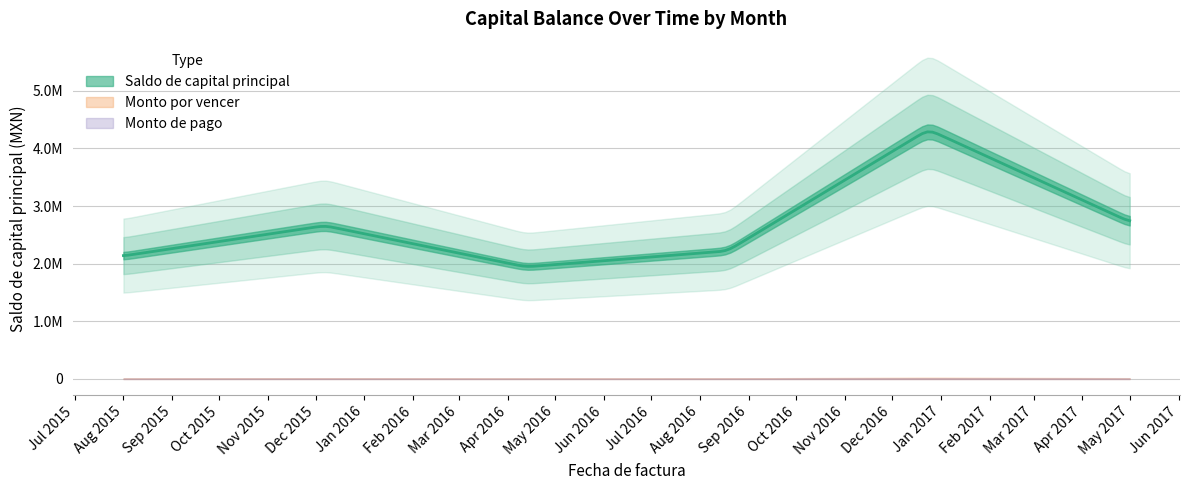

What are all the series names shown in the legend?

Saldo de capital principal, Monto por vencer, Monto de pago